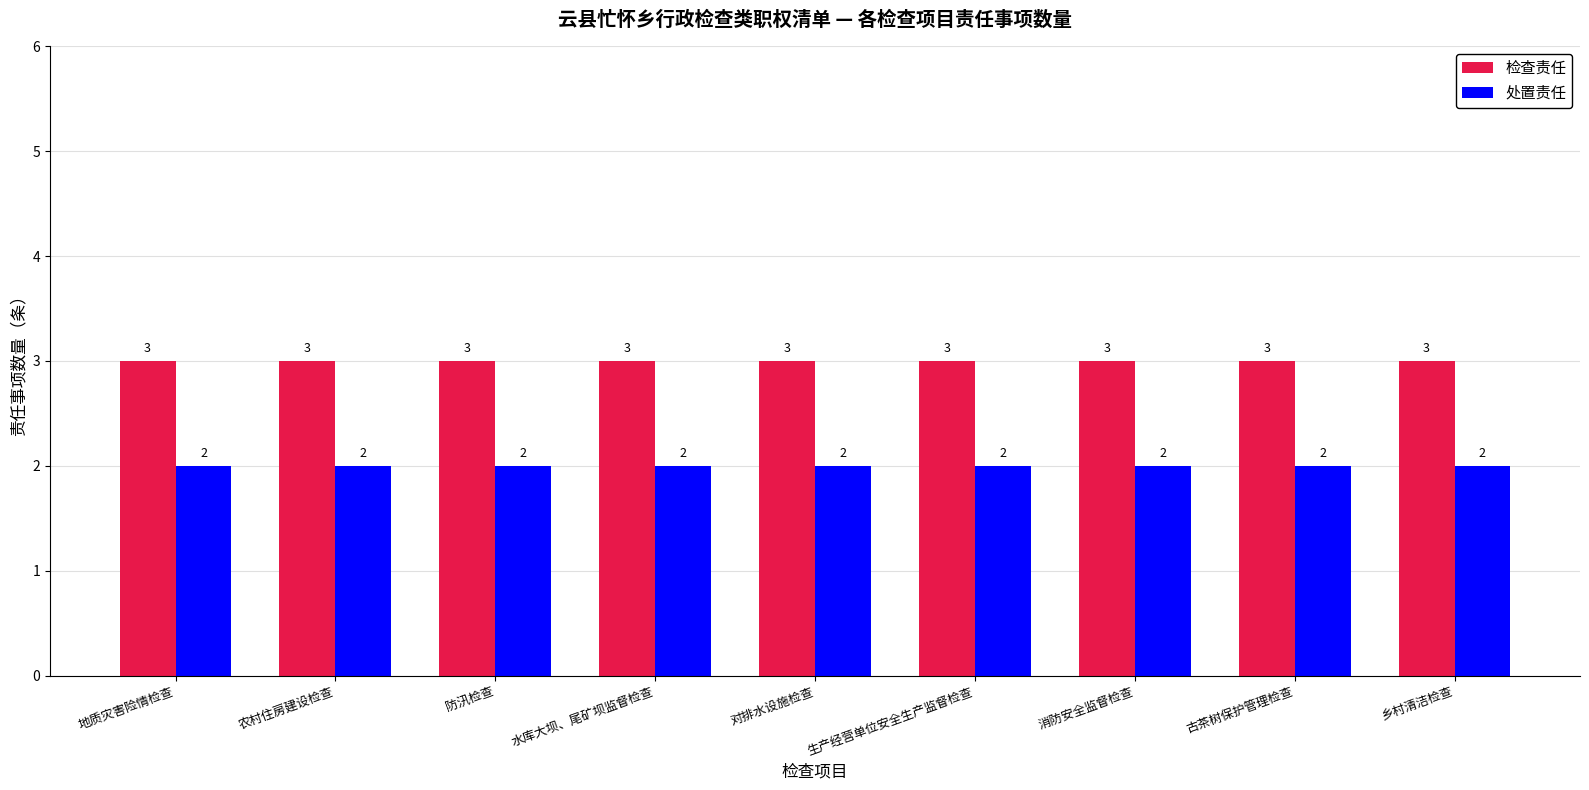

The 处置责任 series shows 2 at 地质灾害险情检查. True or false?

True